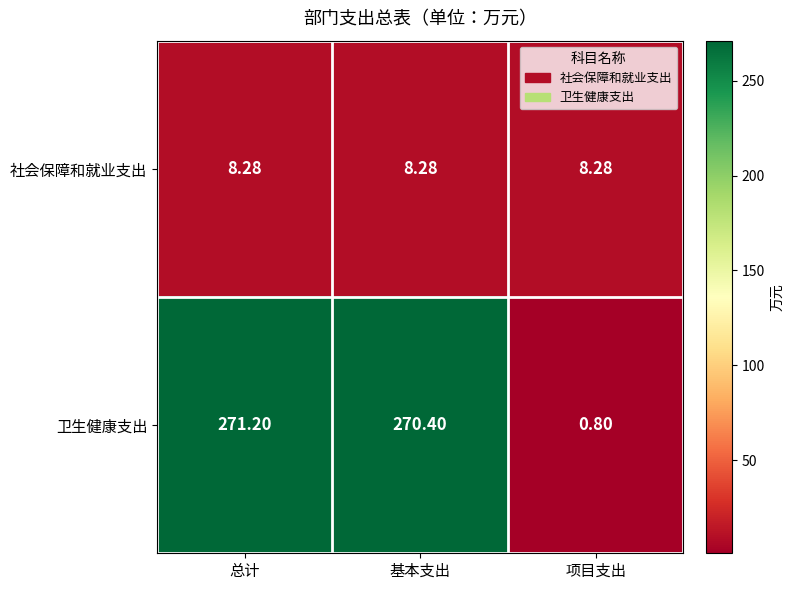

Count the number of data series in this chart.

2